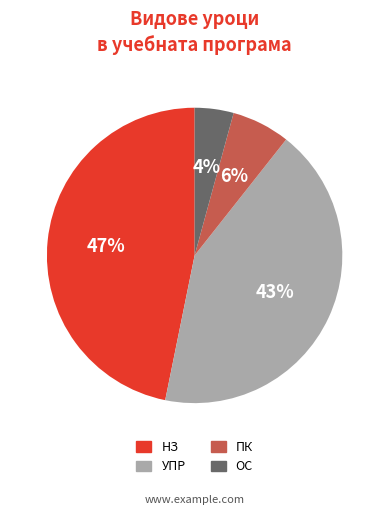

Which has a higher value, УПР or ОС?

УПР